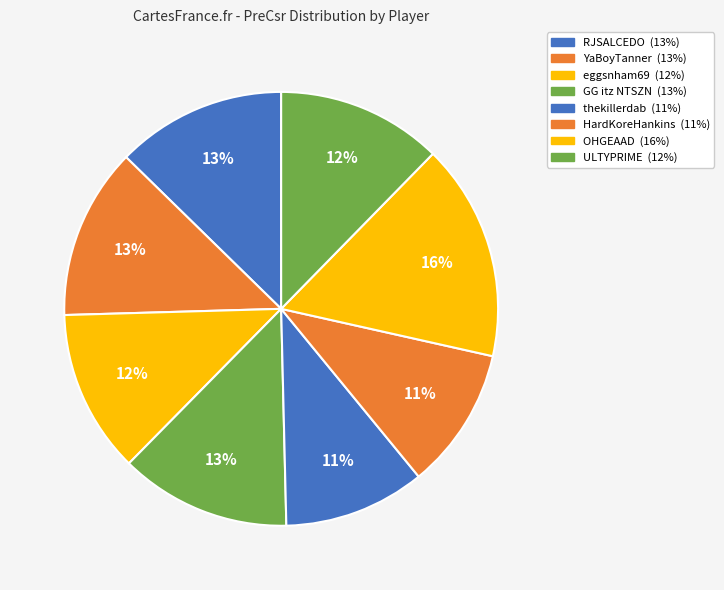

How many slices are in this pie chart?

8